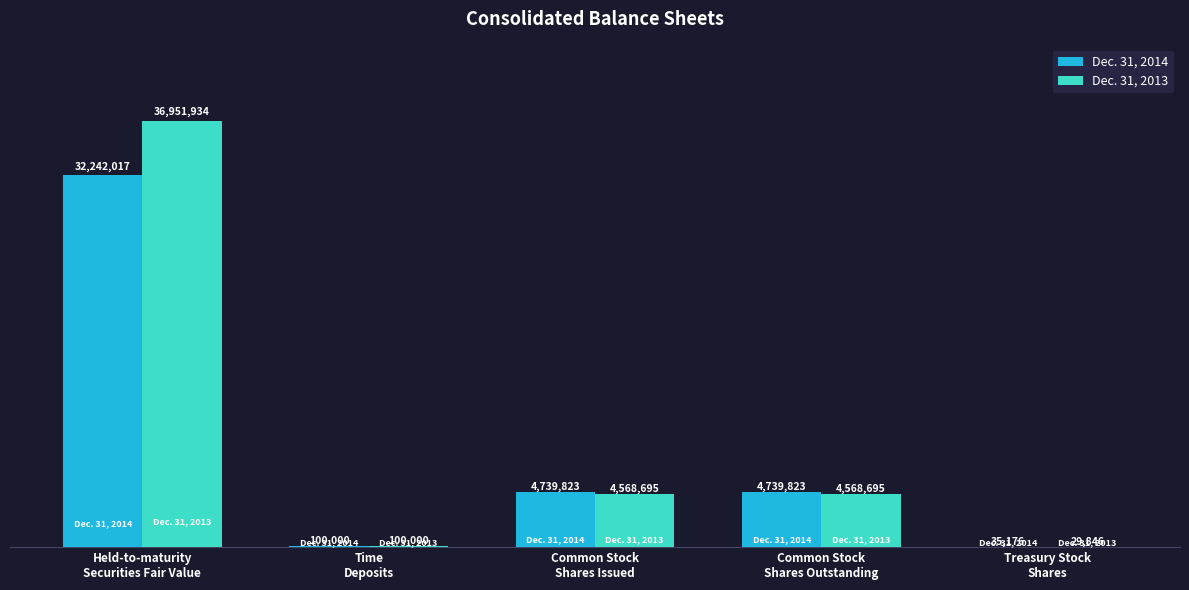

List the series in order of their peak value, lowest first.

Dec. 31, 2014, Dec. 31, 2013